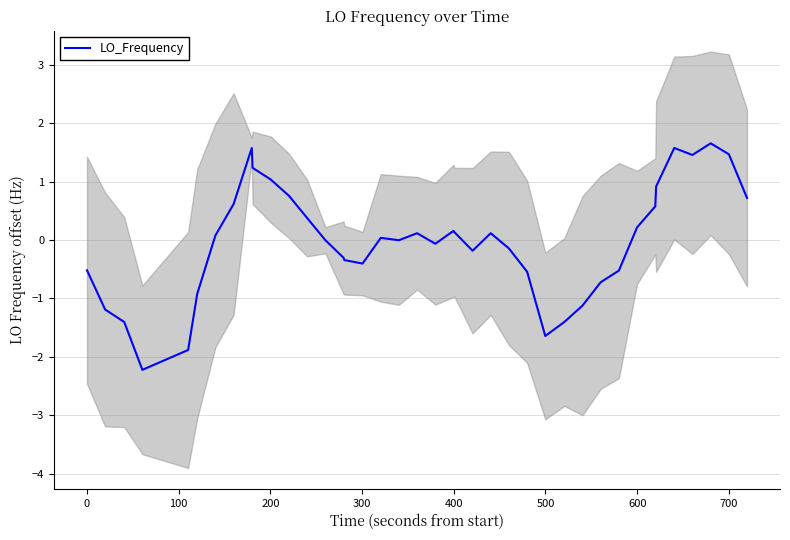

What is the maximum value for LO_Frequency?

1.7